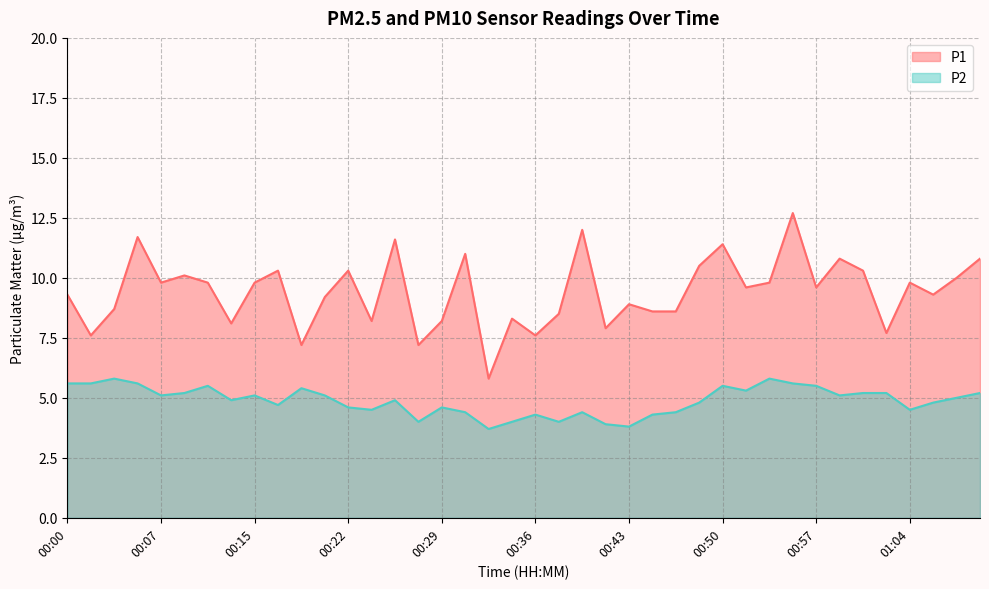

Where is the first local minimum for P1?

00:02